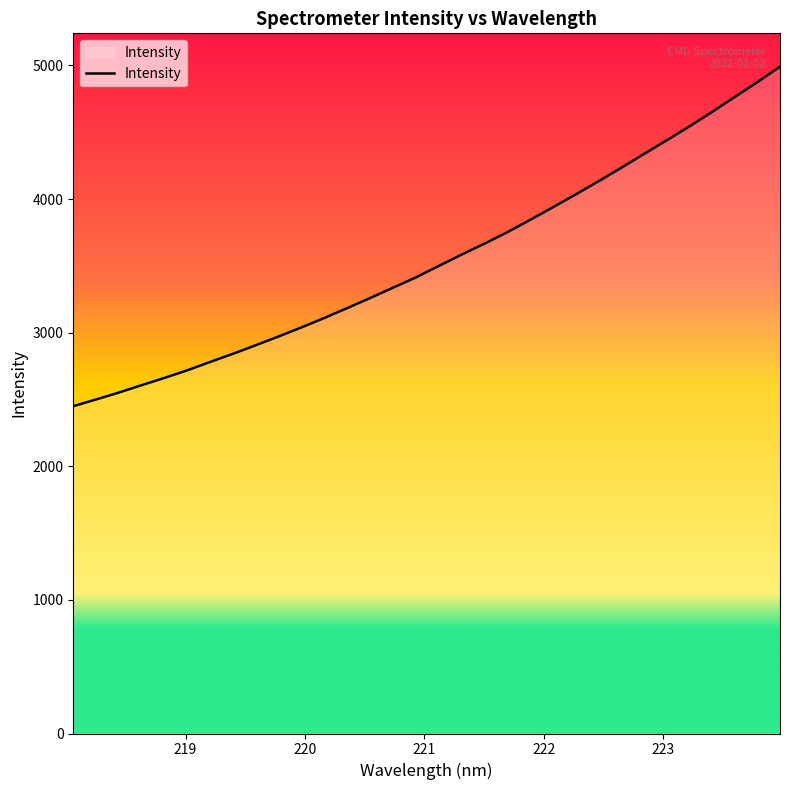

What is the minimum value shown in the chart?

2450.1